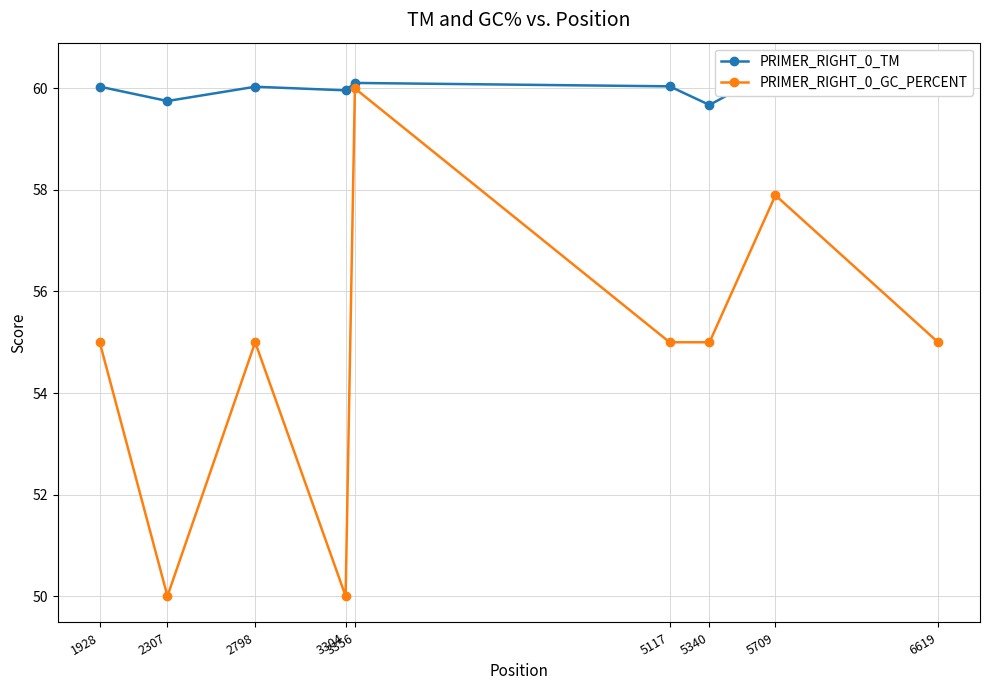

True or false: PRIMER_RIGHT_0_TM and PRIMER_RIGHT_0_GC_PERCENT cross at least once.

False